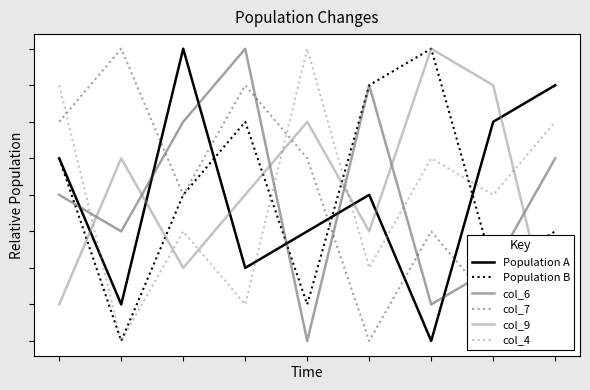

True or false: Population A has more than 0 interior local peaks.

True